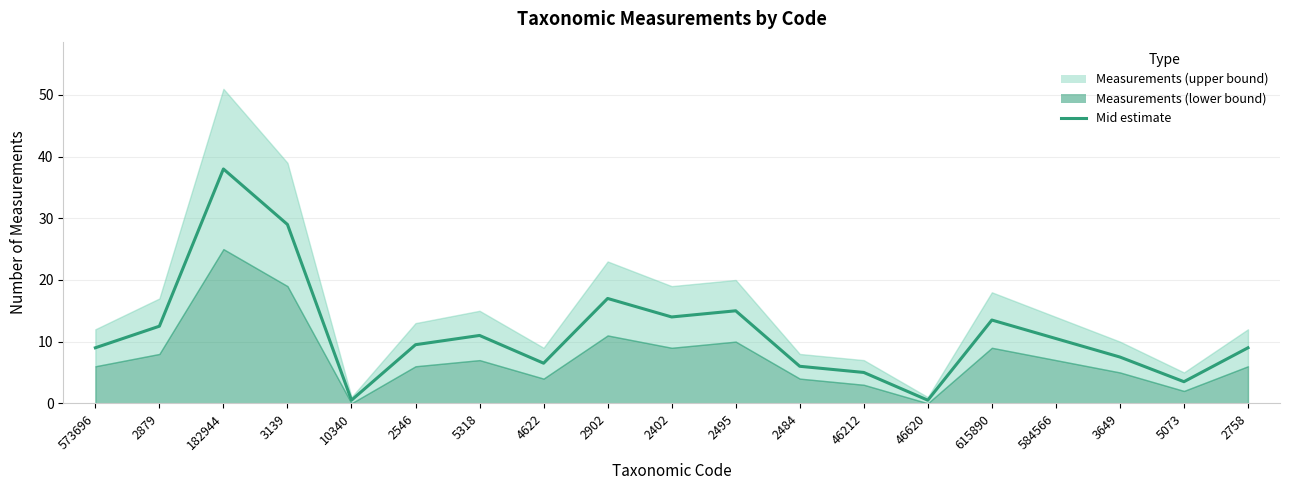

What is the difference between the values at 2902 and 2546?

7.5